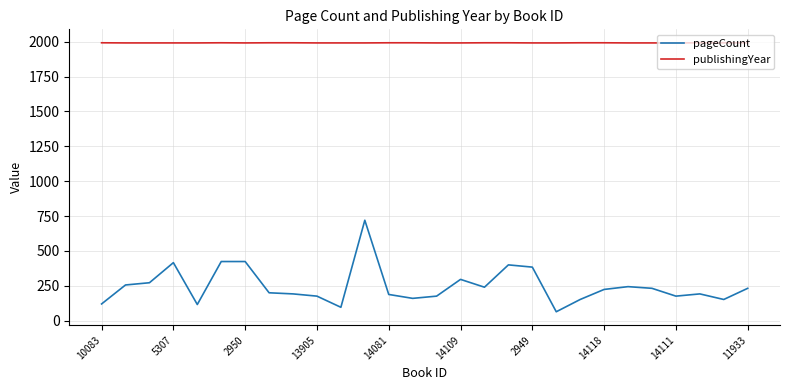

Which series has the largest total across all categories?

publishingYear